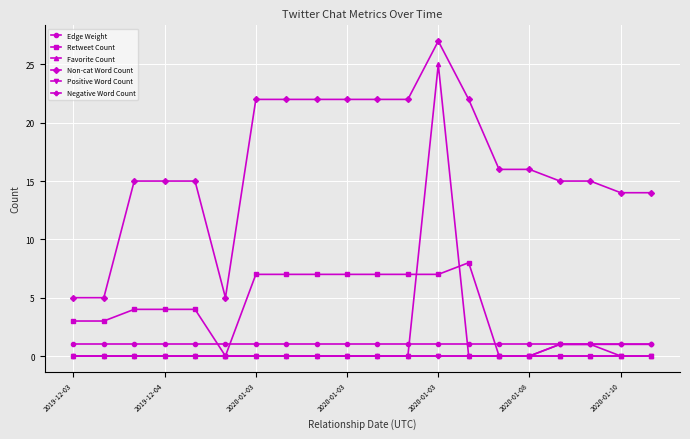

Which series has the widest spread of values?

Favorite Count